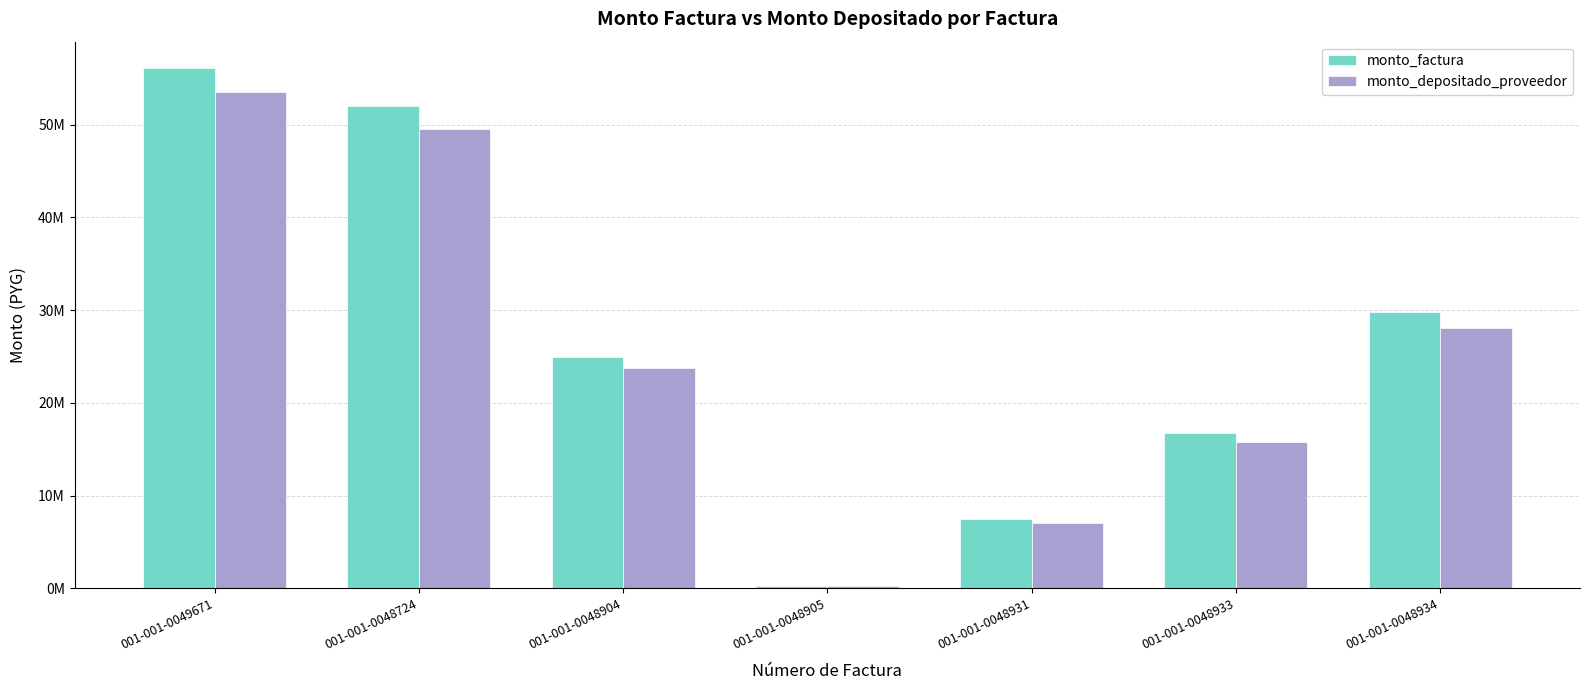

What are all the series names shown in the legend?

monto_factura, monto_depositado_proveedor